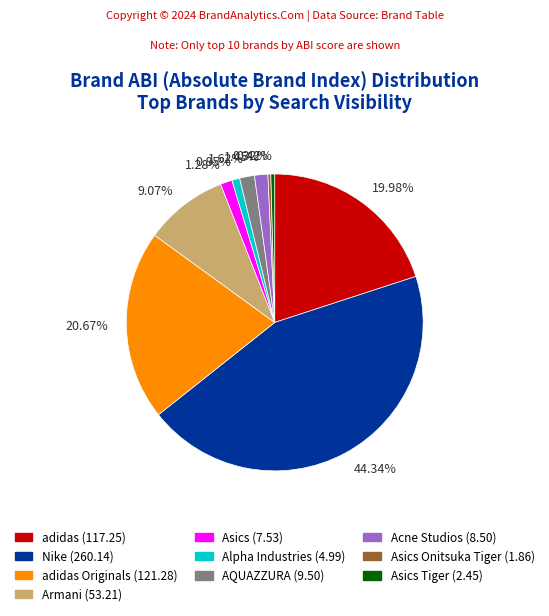

Is there any slice that represents more than half of the pie?

No